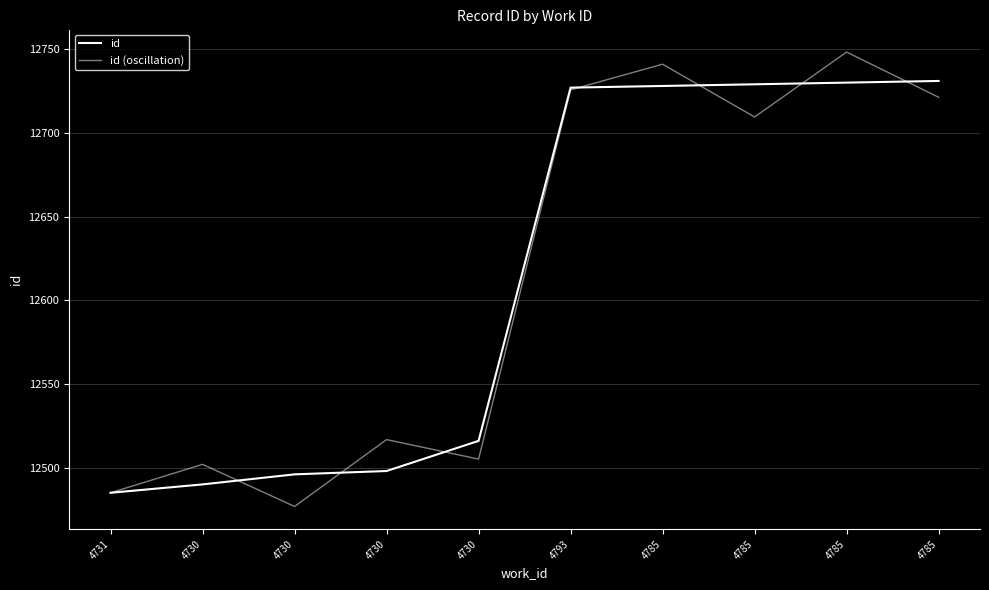

At which label is id (oscillation) closest to 12612?

4730